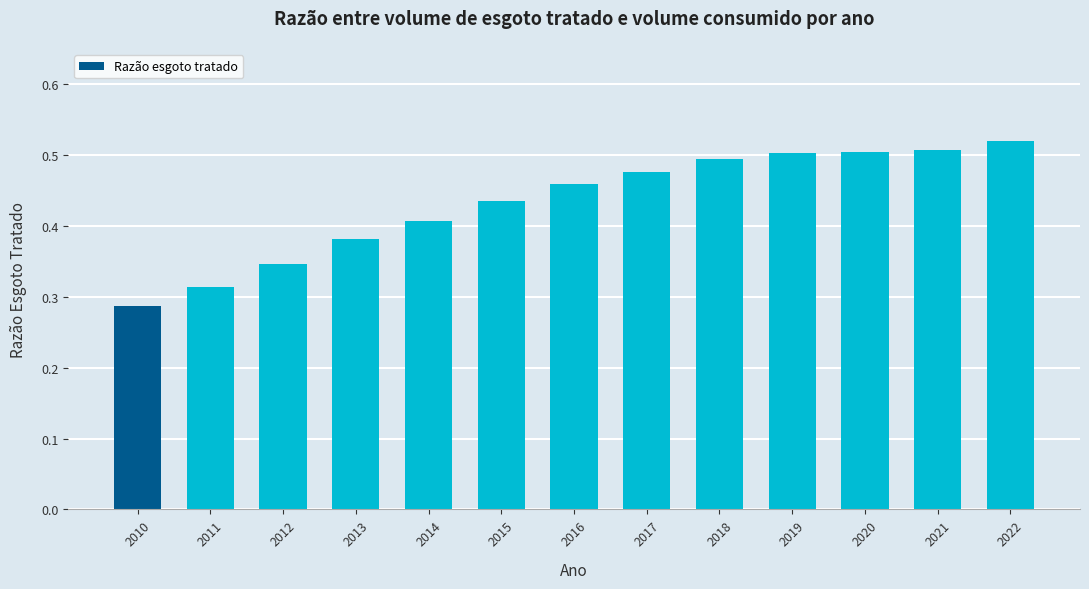

What is the sum of all values?

5.6